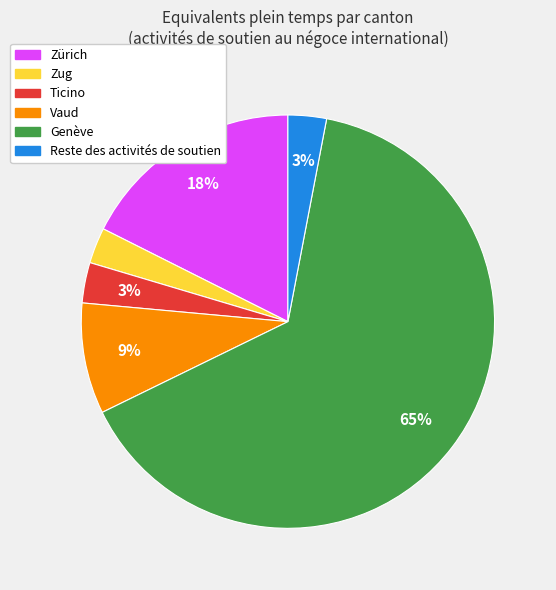

To the nearest percent, what is the combined percentage of Zürich and Genève?

82%